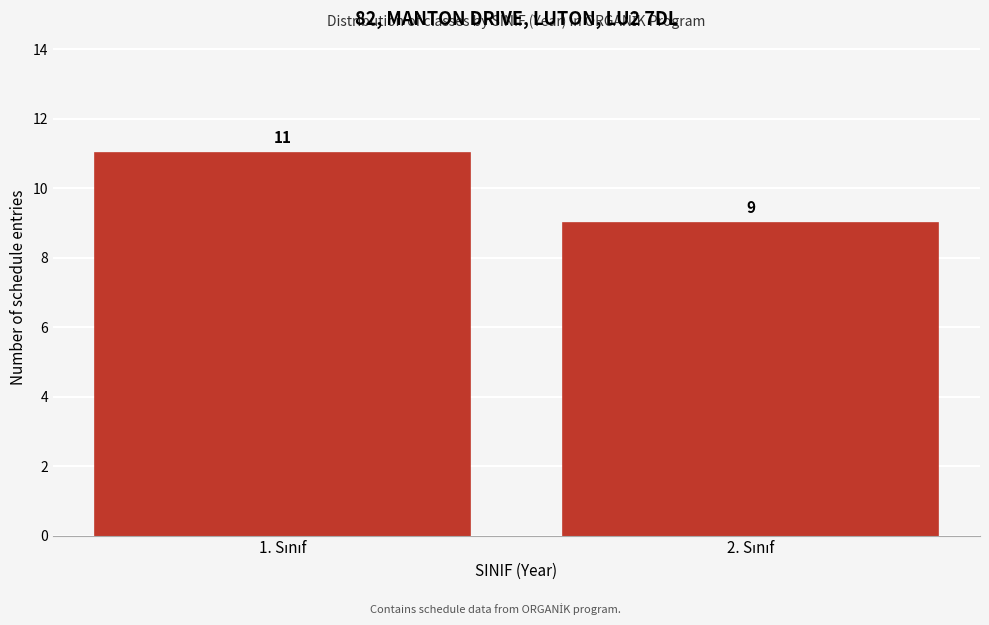

Reading left to right, transcribe all the data shown in this chart.

11	9